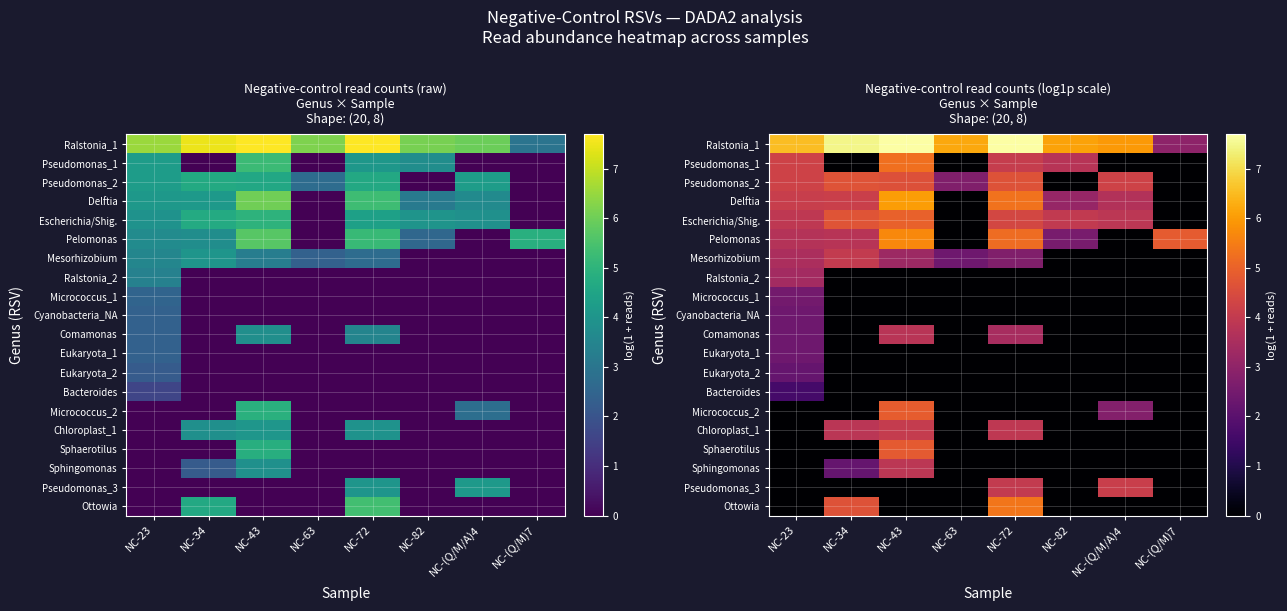

What is the difference between the maximum and minimum values in the Pseudomonas_1 series?

5.2